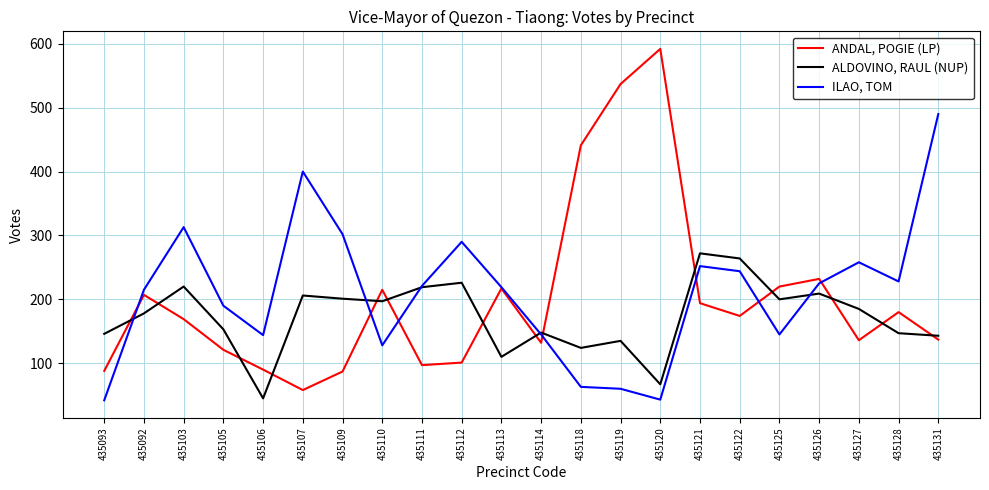

At which category does ANDAL, POGIE (LP) reach its first local peak?

435092